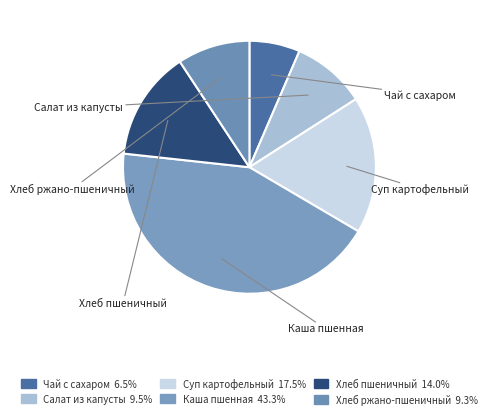

What is the smallest slice in the pie chart?

Чай с сахаром